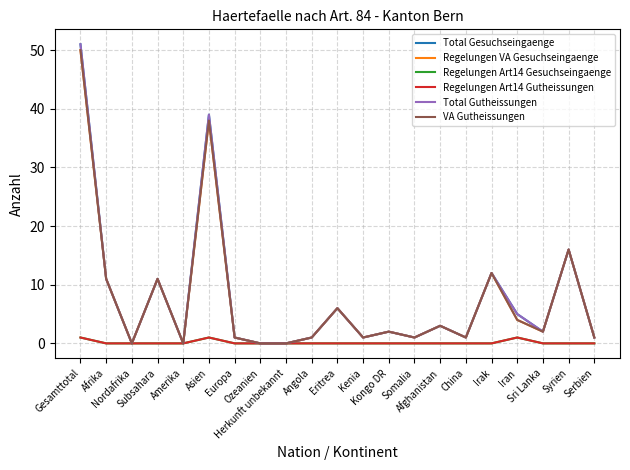

What is the difference between the highest and lowest values at Irak?

12